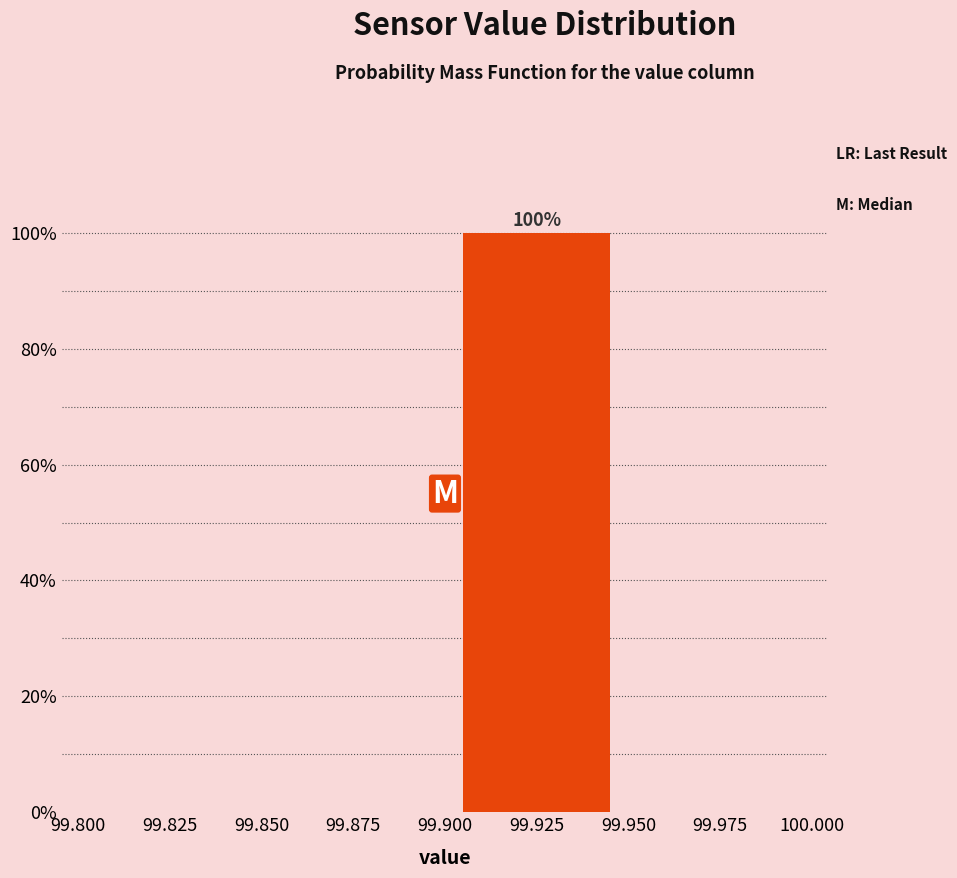

Which range on the x-axis has the tallest bar?

99.900 to 99.950